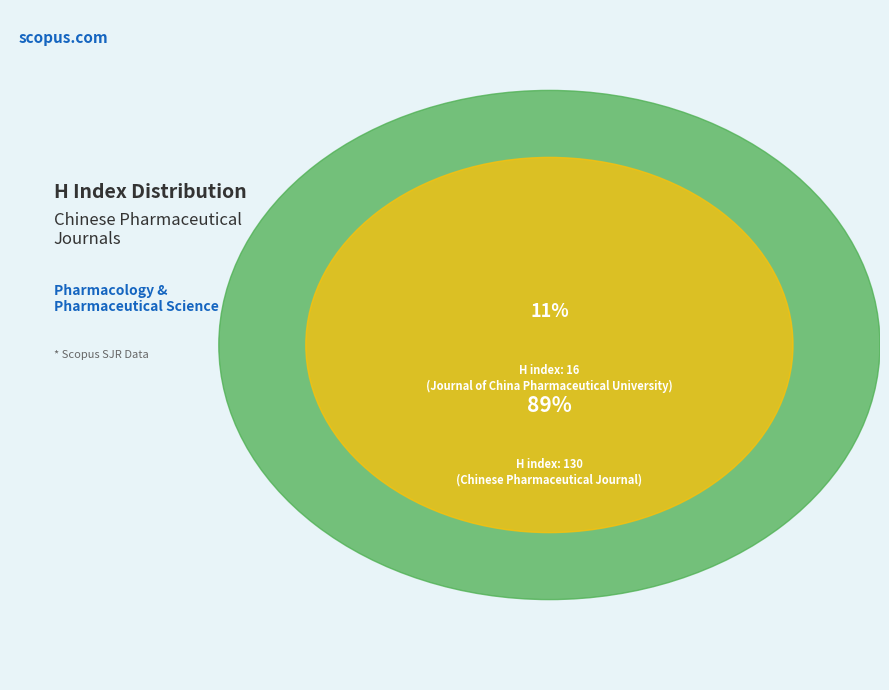

Which category has the biggest portion of the pie?

Chinese Pharmaceutical Journal (Rank 1)